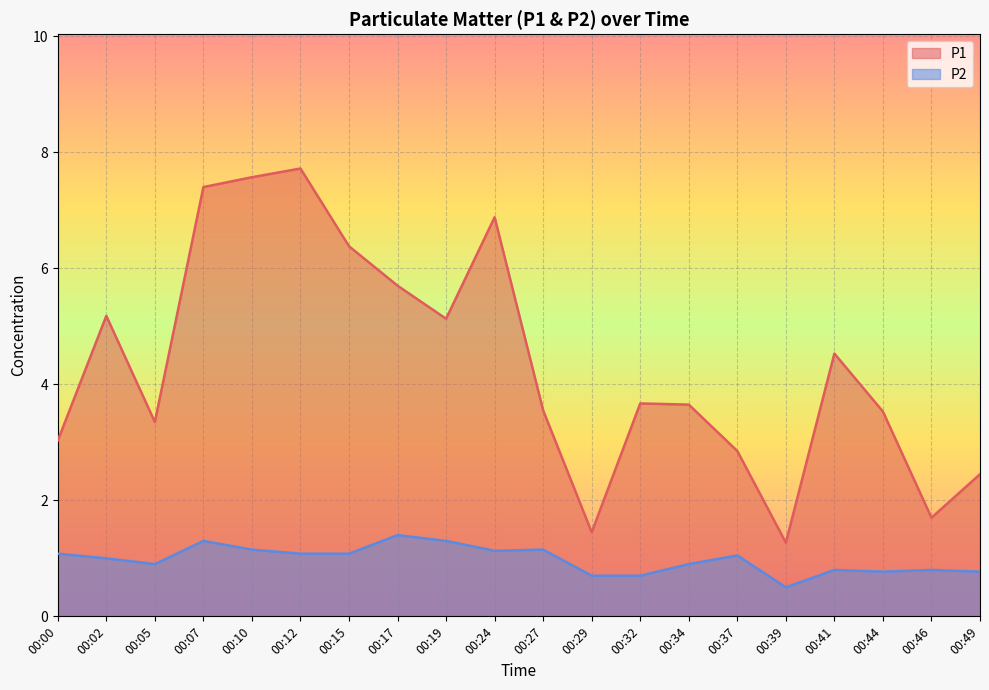

True or false: P1 and P2 intersect in this chart.

False